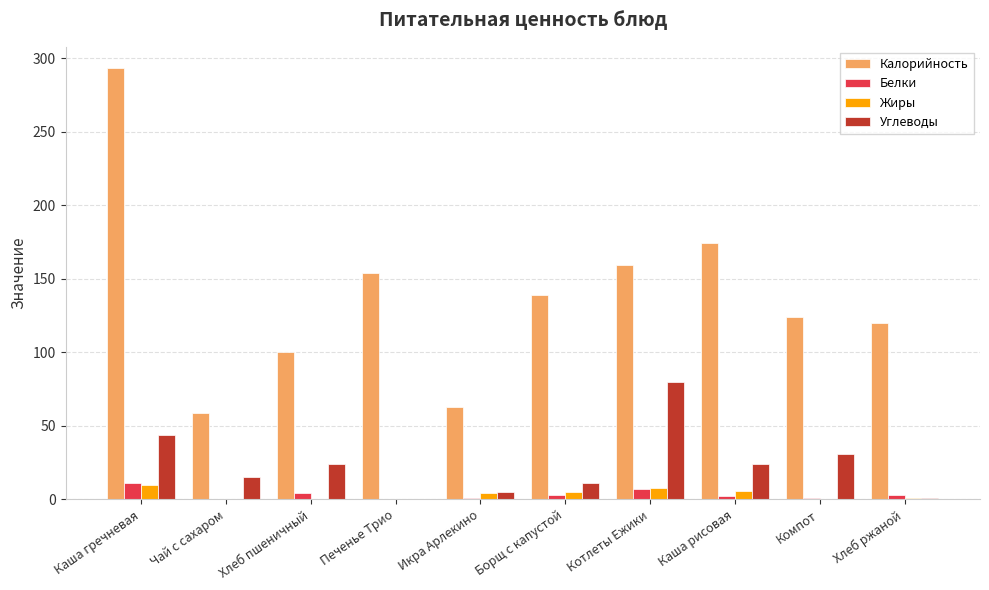

What is the maximum value for Углеводы?

80